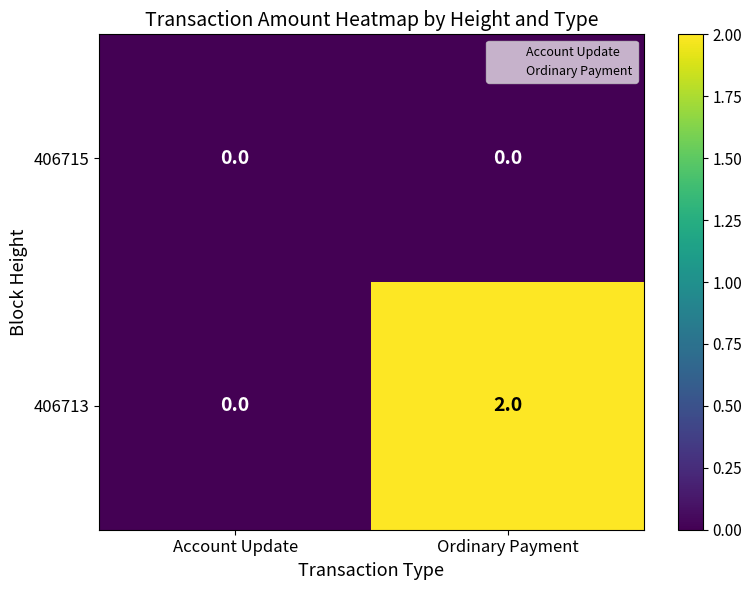

What is the total value across all series at Ordinary Payment?

2